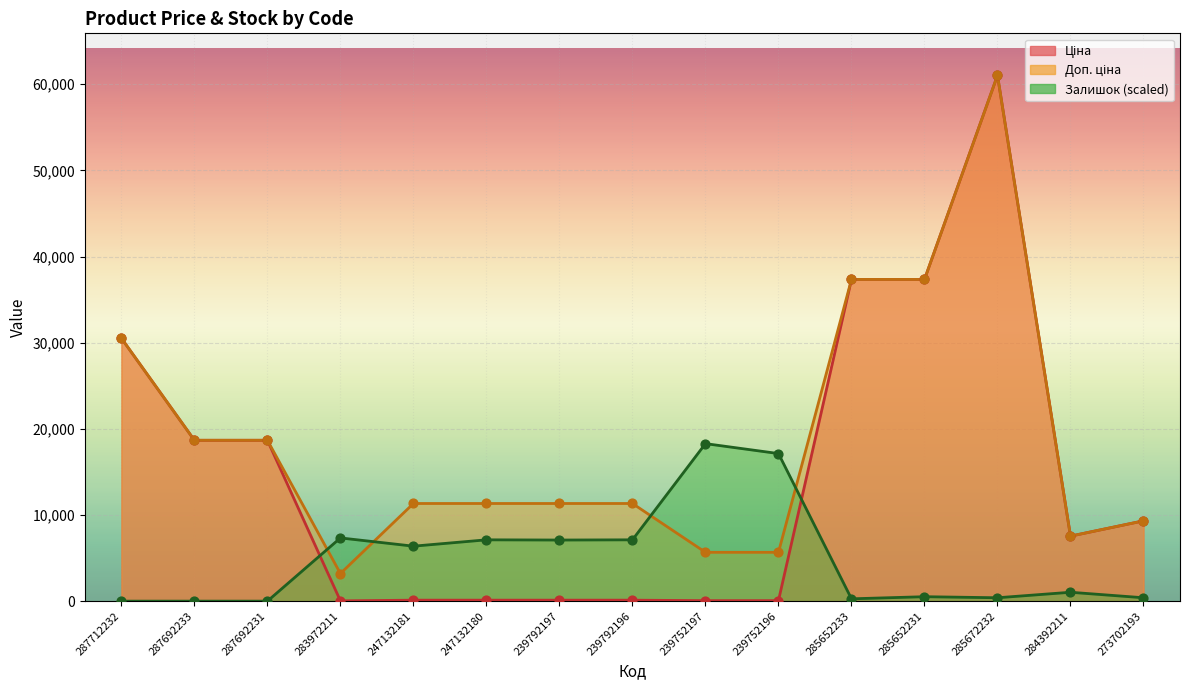

What is the total value across all series at 247132180?

18564.2